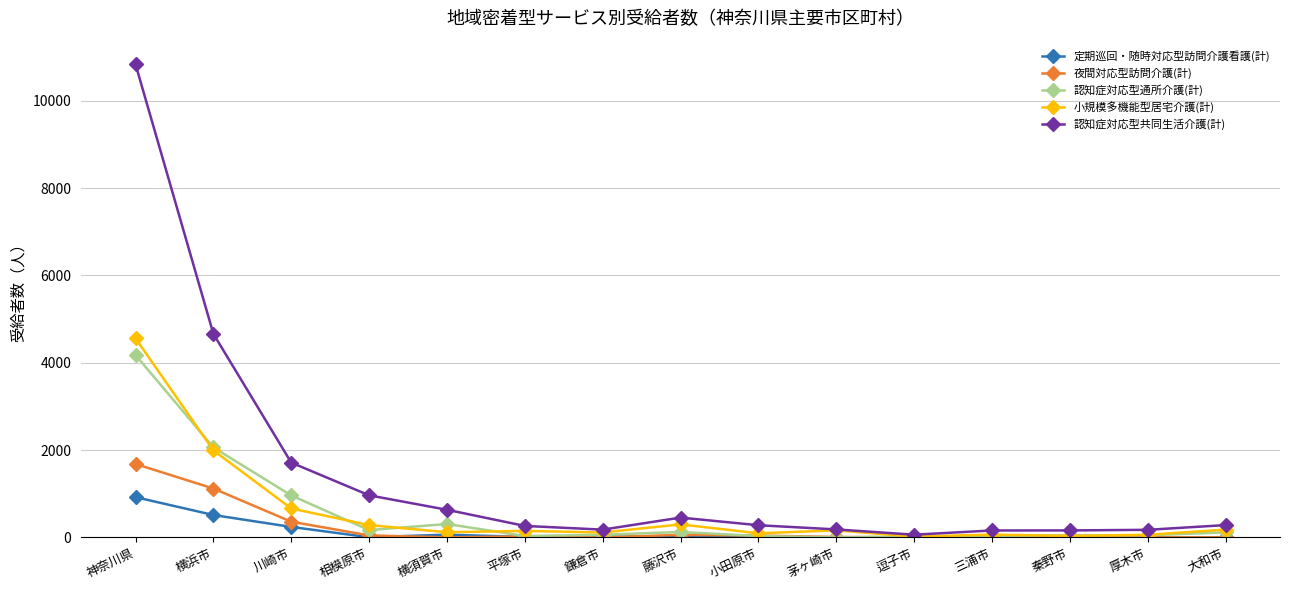

What is the total value across all series at 横須賀市?

1118